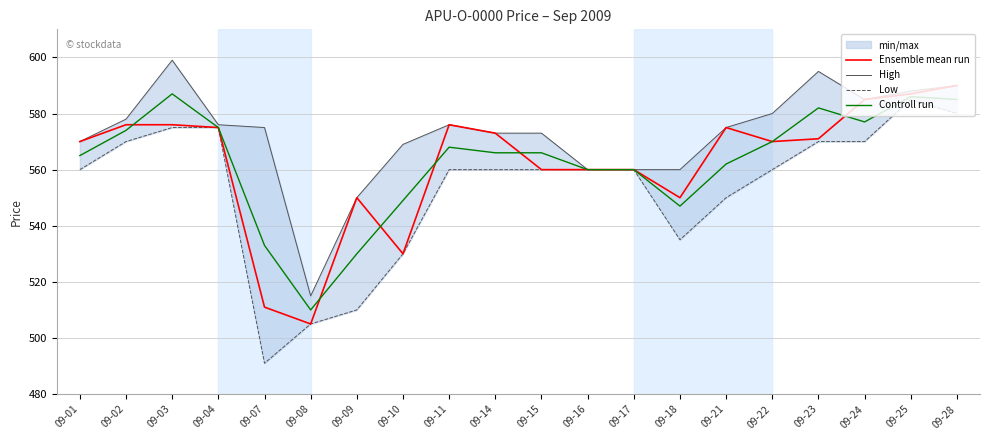

What is the value of the Ensemble mean run point at the 16th from the left?

570